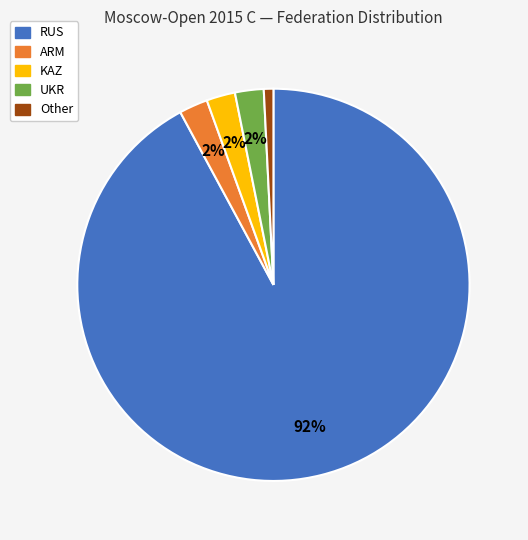

Between Other and RUS, which is larger?

RUS